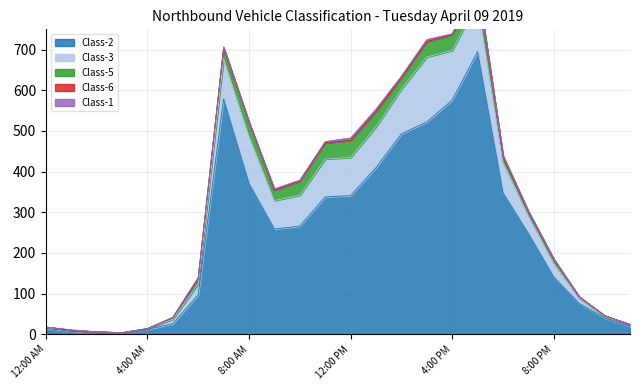

True or false: Class-5 and Class-6 intersect in this chart.

False